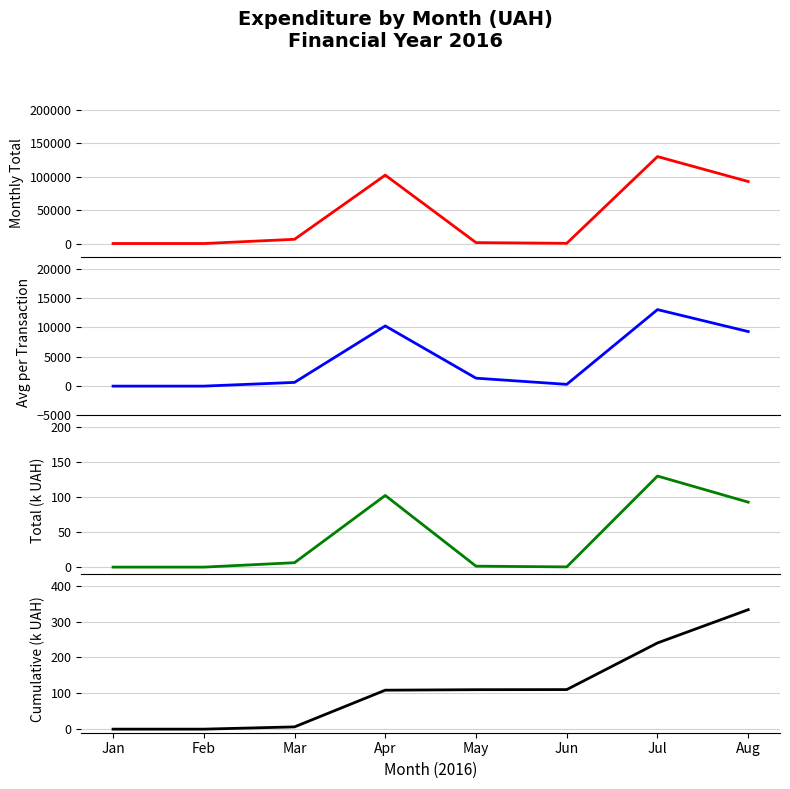

Count the number of categories in the chart.

8